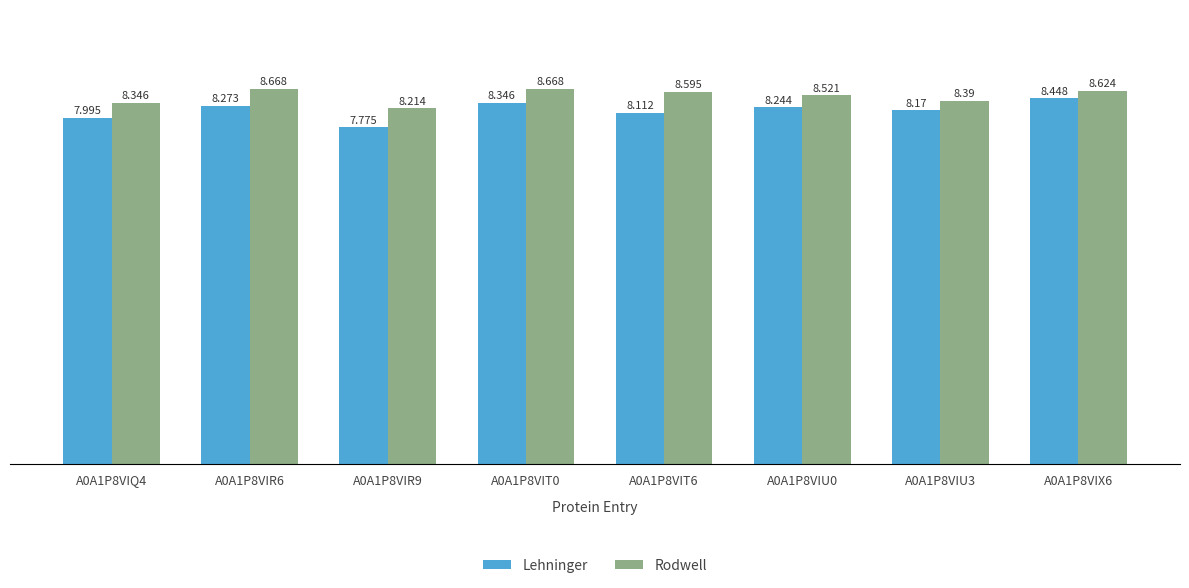

Does the chart contain any negative values?

No